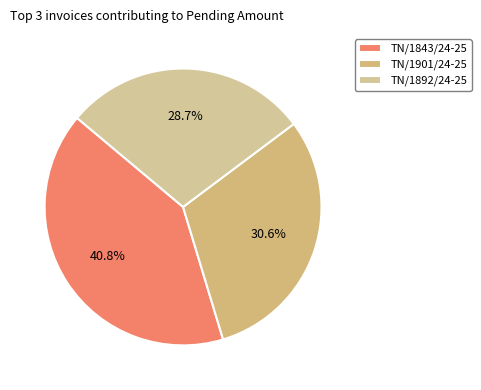

How many slices are in this pie chart?

3